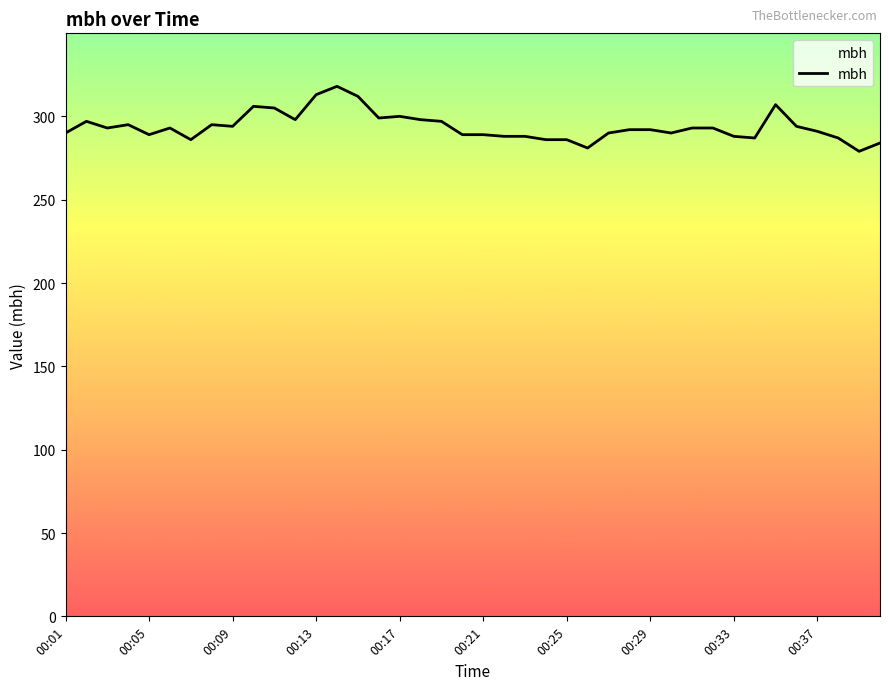

What is the minimum value shown in the chart?

279